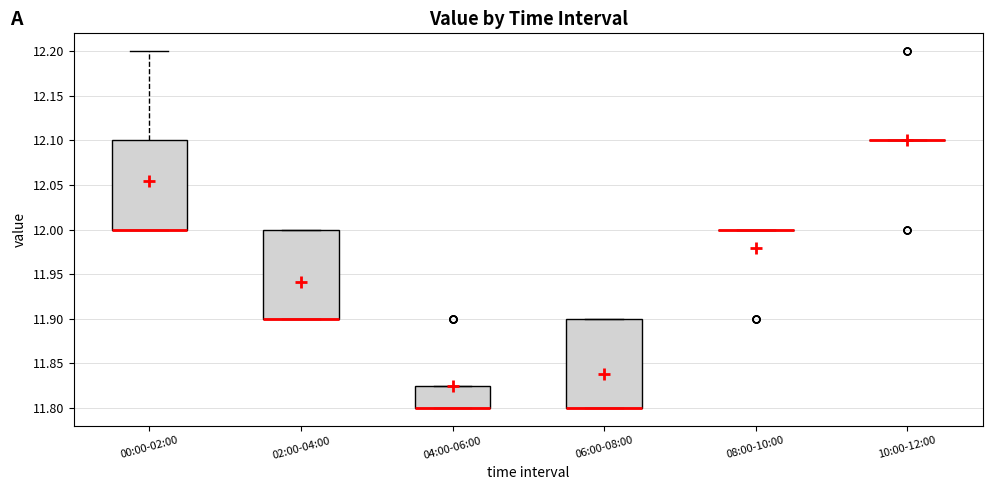

Reading left to right, transcribe this box plot: for each box, give where its median line is, the range the box spans, and where its two whiskers end, as read against the y-axis. The values are not printed on the chart, so give them approximately, as read against the axis.

00:00-02:00: median 12.000 (drawn on the box's lower edge), box 12.000 to 12.100, whiskers 12.000 to 12.200
02:00-04:00: median 11.900 (drawn on the box's lower edge), box 11.900 to 12.000, whiskers 11.900 to 12.000
04:00-06:00: median 11.800 (drawn on the box's lower edge), box 11.800 to 11.825, whiskers 11.800 to 11.825
06:00-08:00: median 11.800 (drawn on the box's lower edge), box 11.800 to 11.900, whiskers 11.800 to 11.900
08:00-10:00: box collapsed to a line at 12.000, whiskers 12.000 to 12.000
10:00-12:00: box collapsed to a line at 12.100, whiskers 12.100 to 12.100